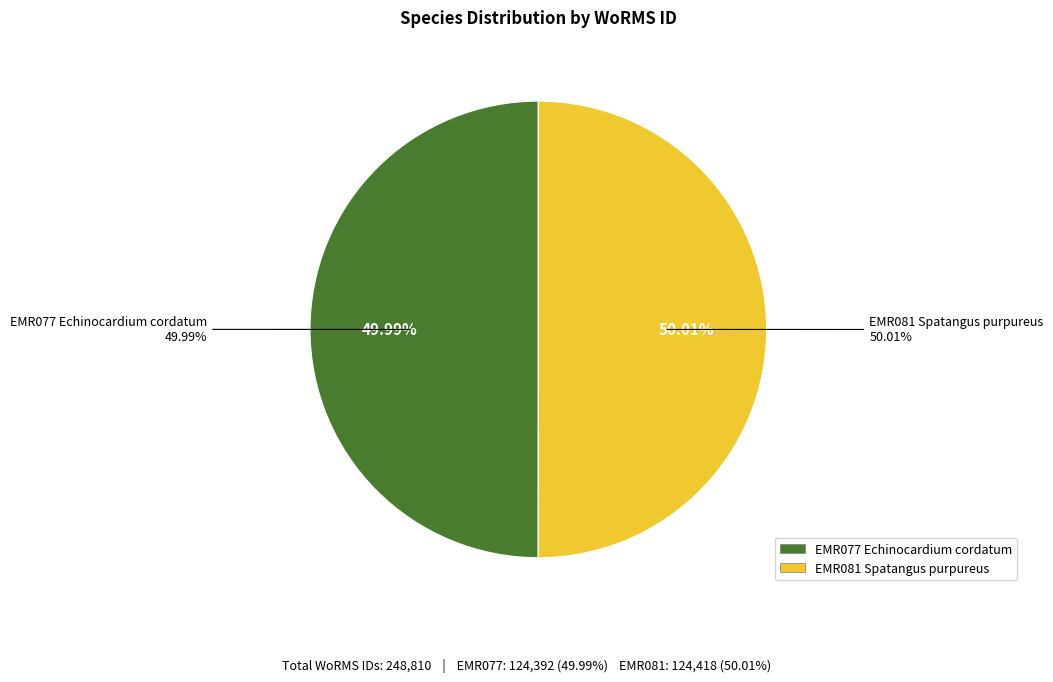

What percentage do EMR081 Spatangus purpureus and EMR077 Echinocardium cordatum together represent?

100.0%